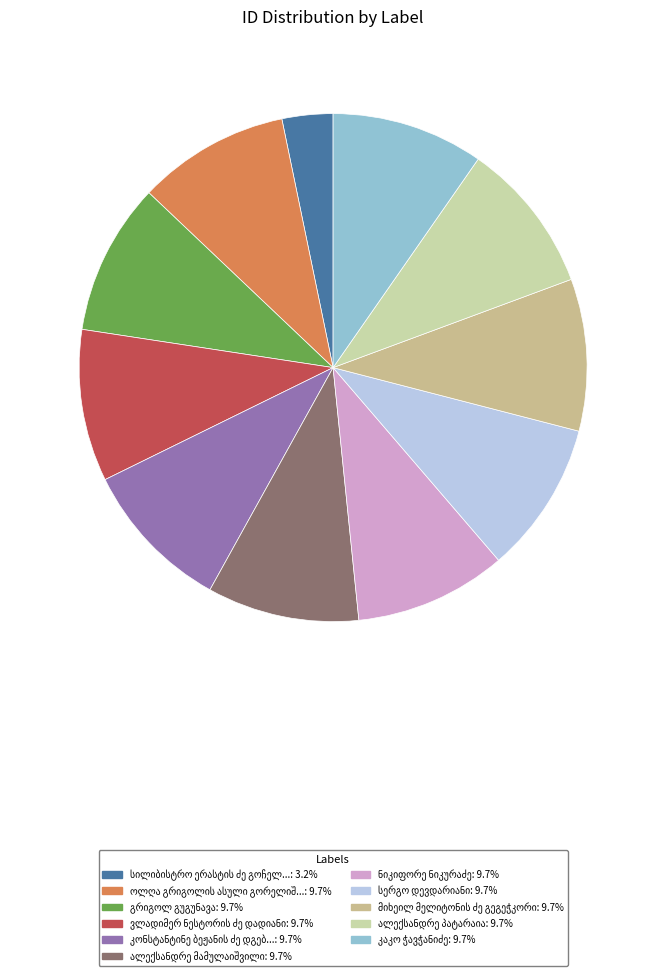

The ნიკიფორე ნიკურაძე slice represents 24% of the pie. True or false?

False